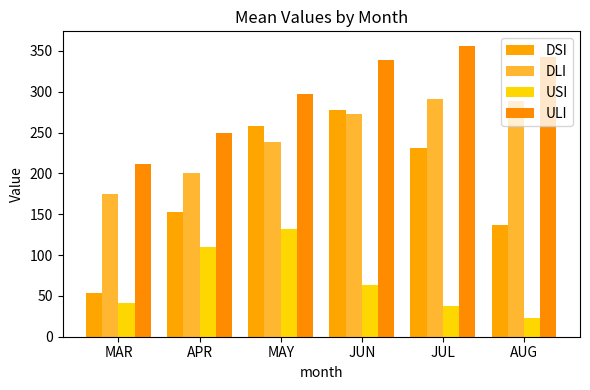

What is the value of the USI bar at the 6th from the left?

22.5